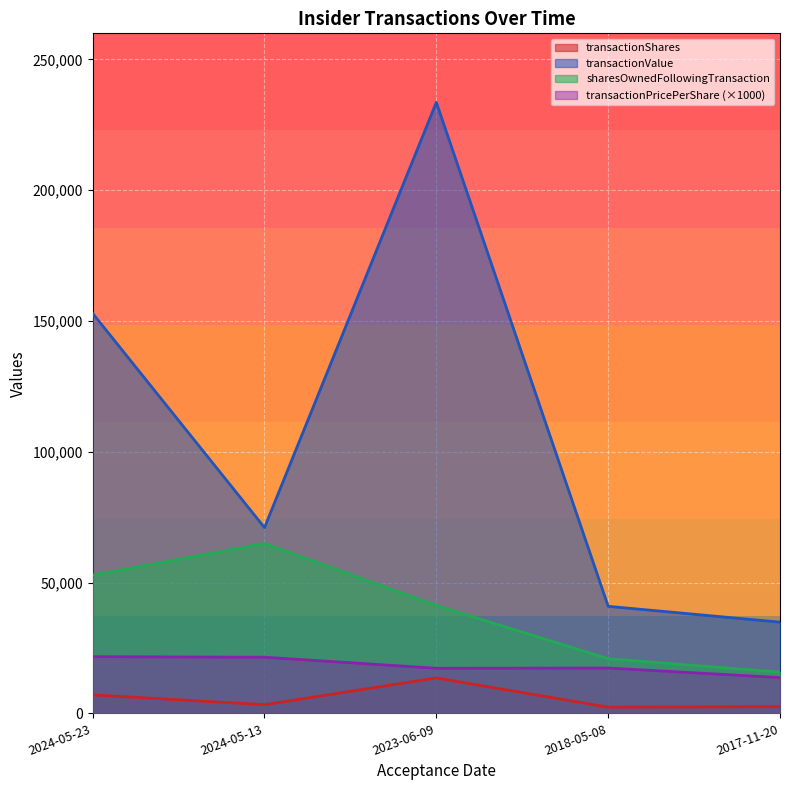

How many data points does each series have?

5